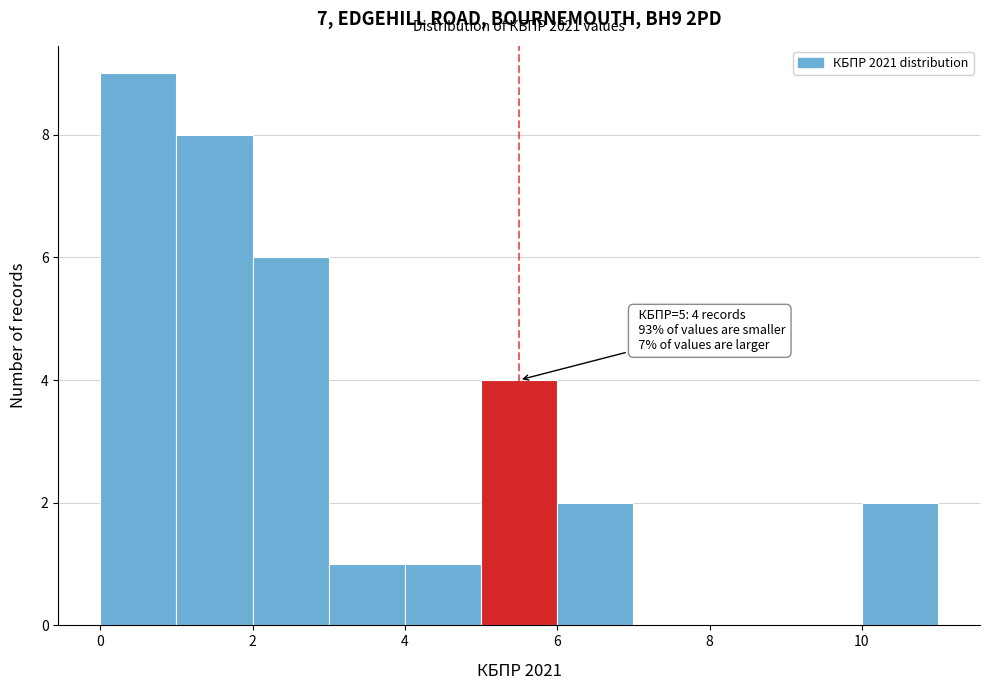

Over which range of the x-axis is the bar tallest?

0 to 1